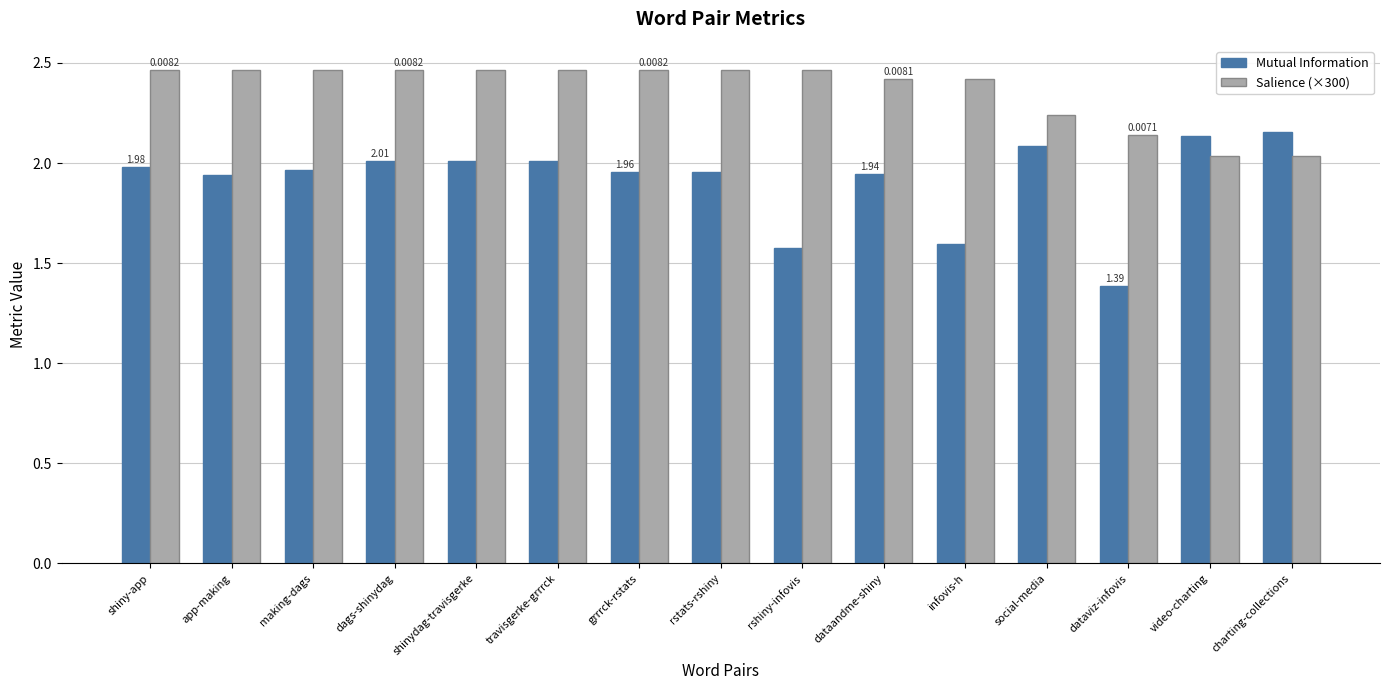

What is the label of the 9th bar from the right?

grrrck-rstats